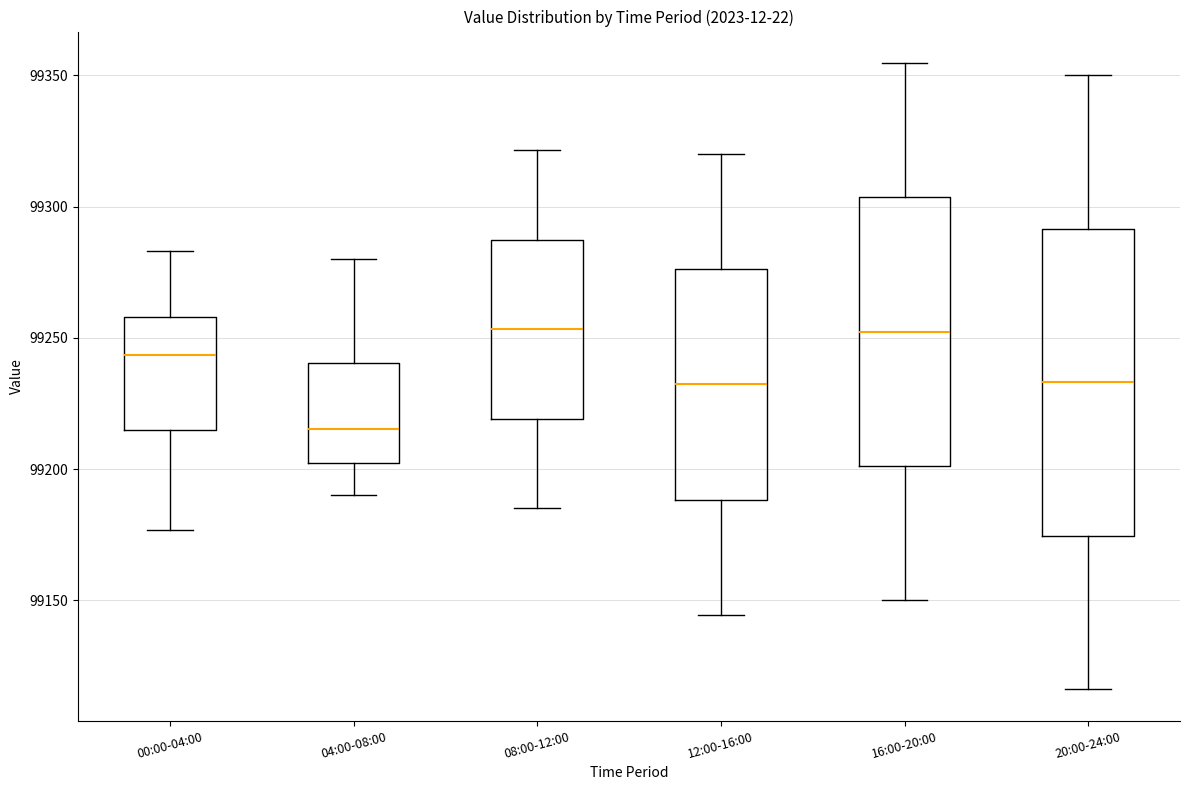

Which box's median line is the lowest?

04:00-08:00